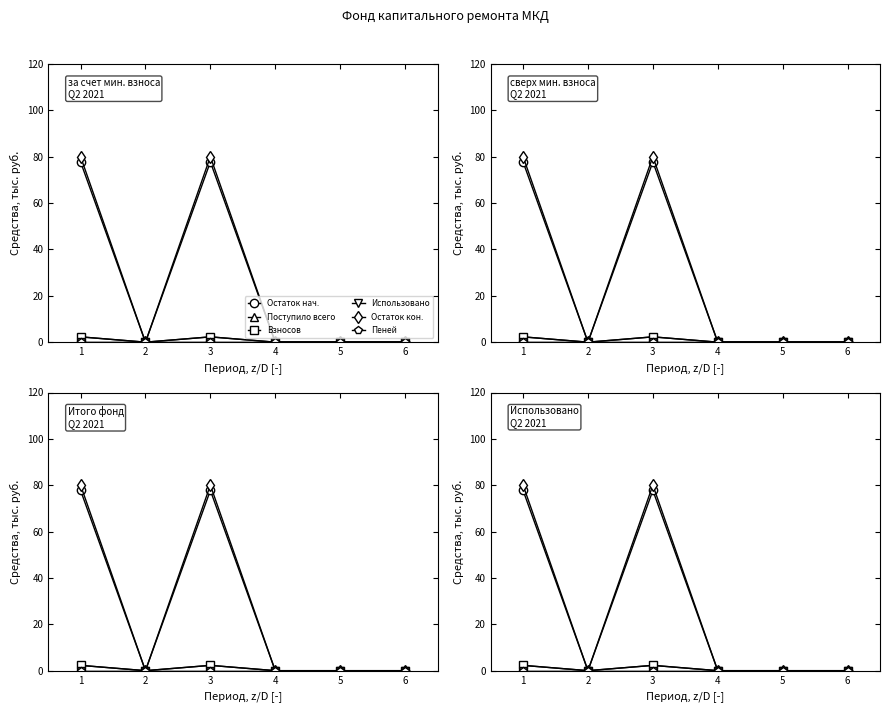

True or false: Поступило всего has a value of 0.0 at 6.

True